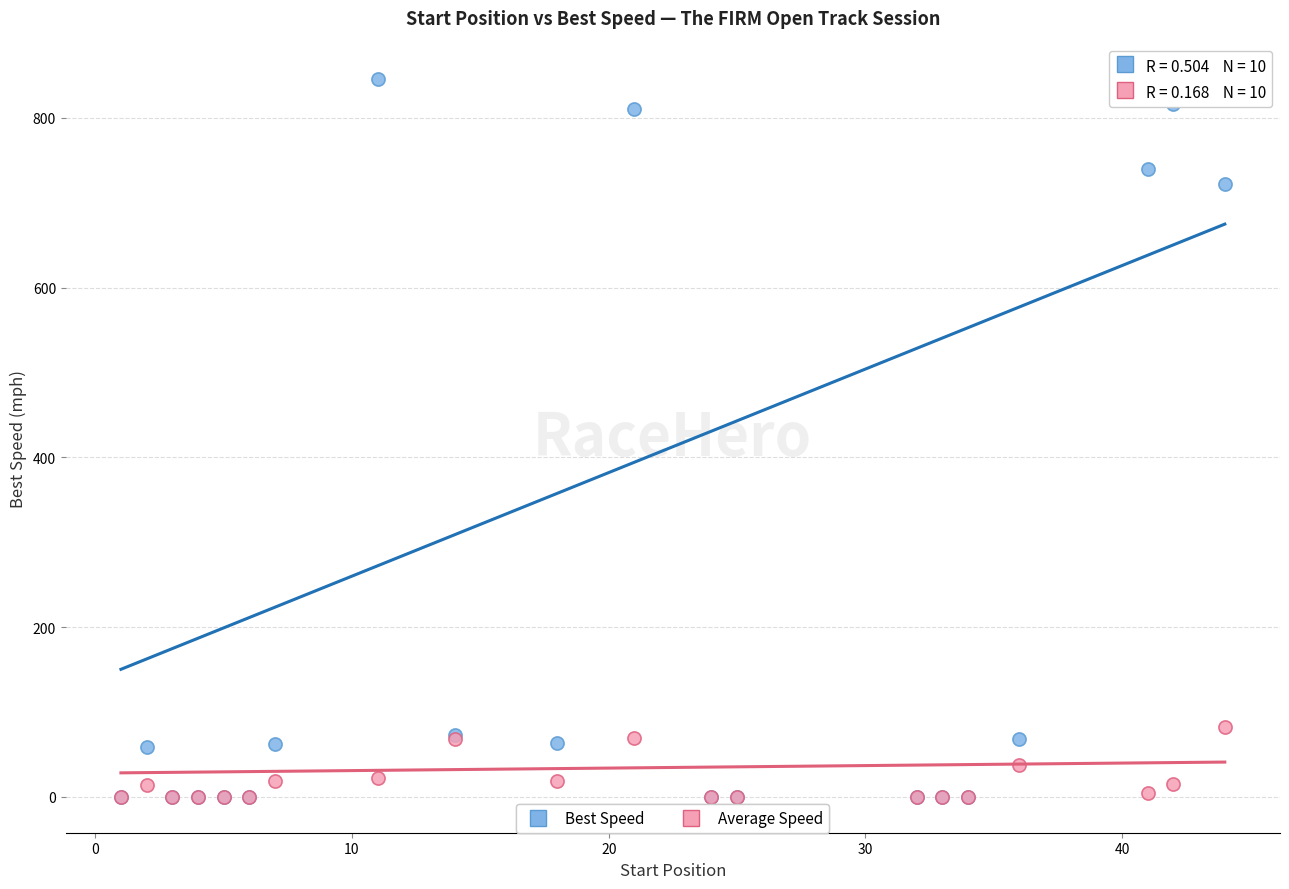

In the Best Speed series, what Y value is closest to 422?

721.8